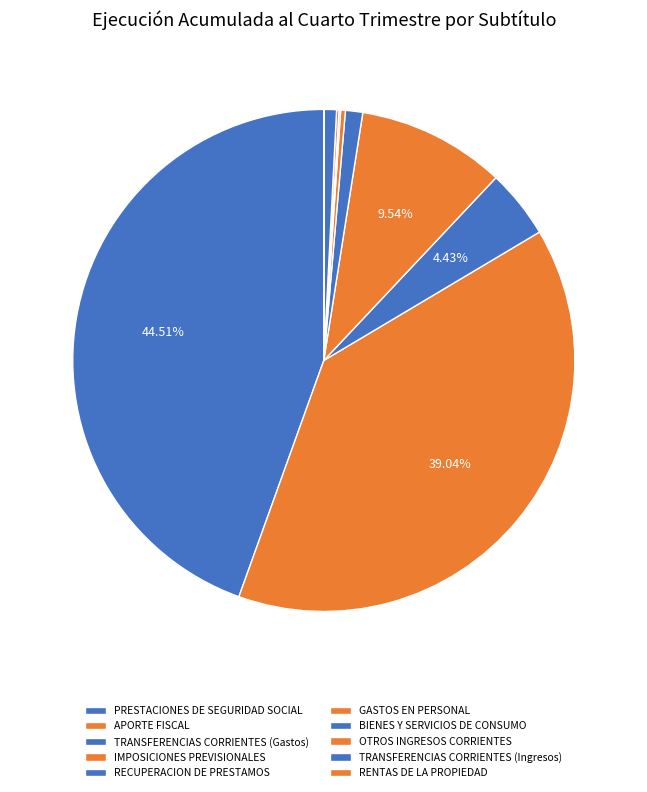

Which slice is the smallest?

RENTAS DE LA PROPIEDAD